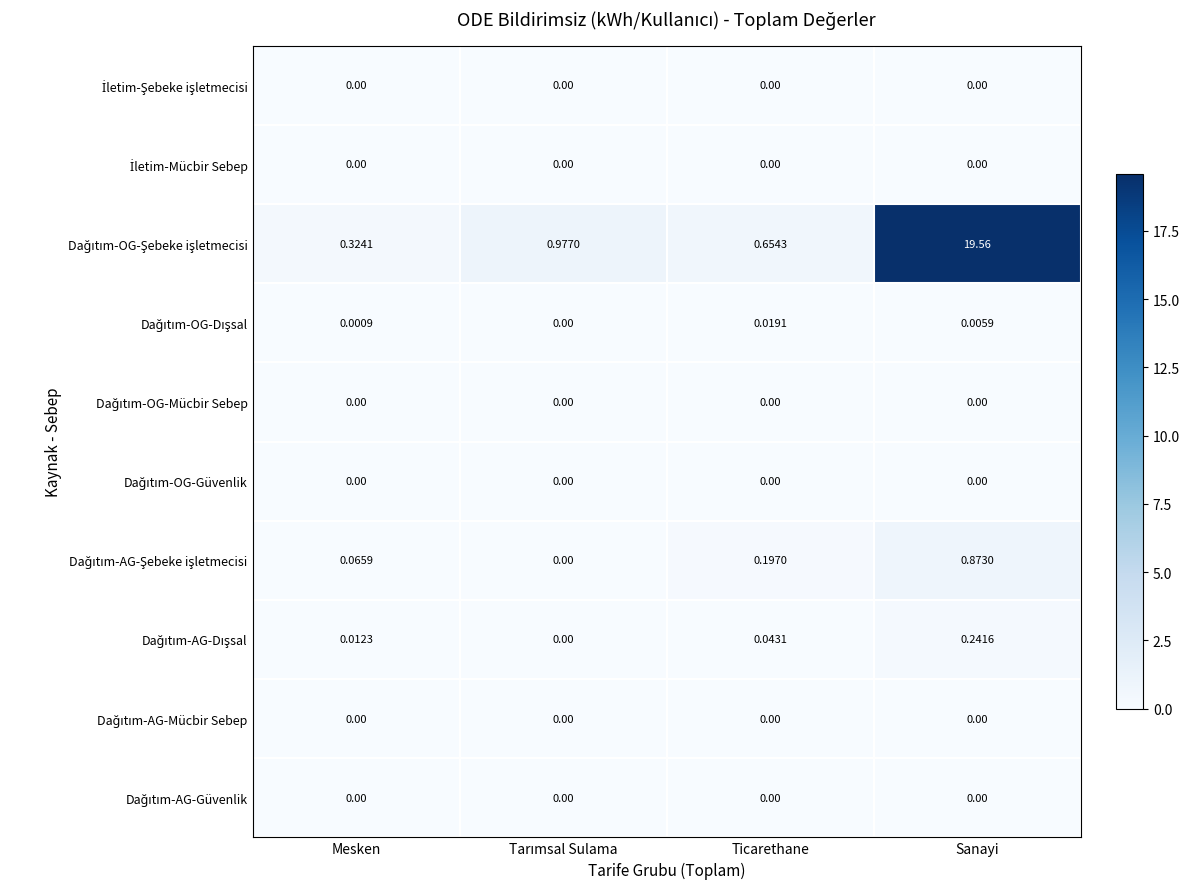

At which category is the sum across all series the highest?

Sanayi